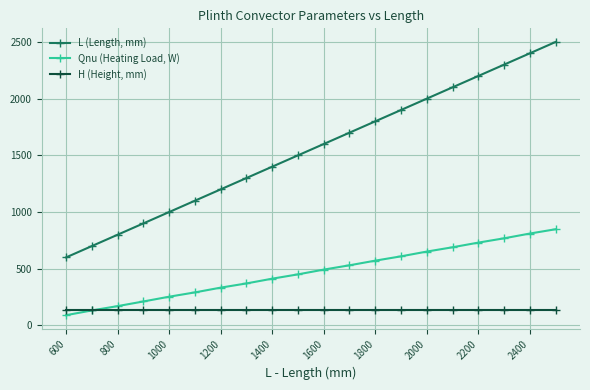

Which series has the widest spread of values?

L (Length, mm)